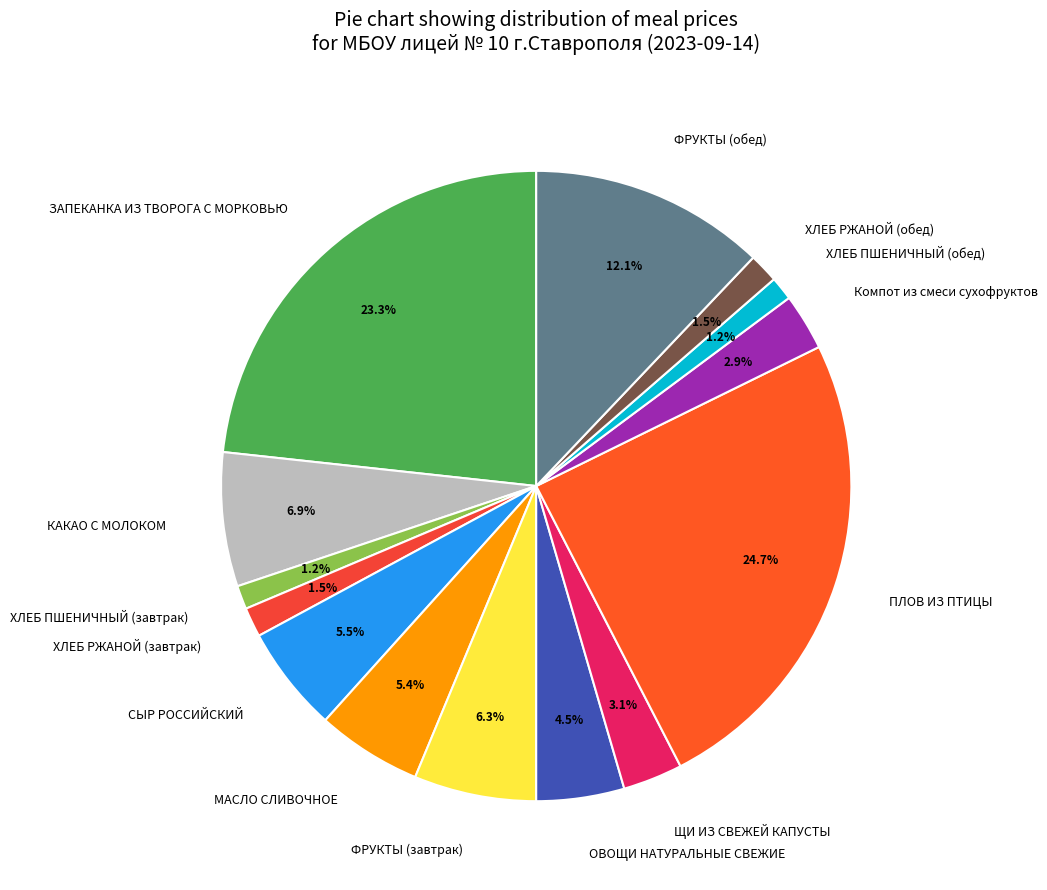

The ЩИ ИЗ СВЕЖЕЙ КАПУСТЫ slice represents 3% of the pie. True or false?

True